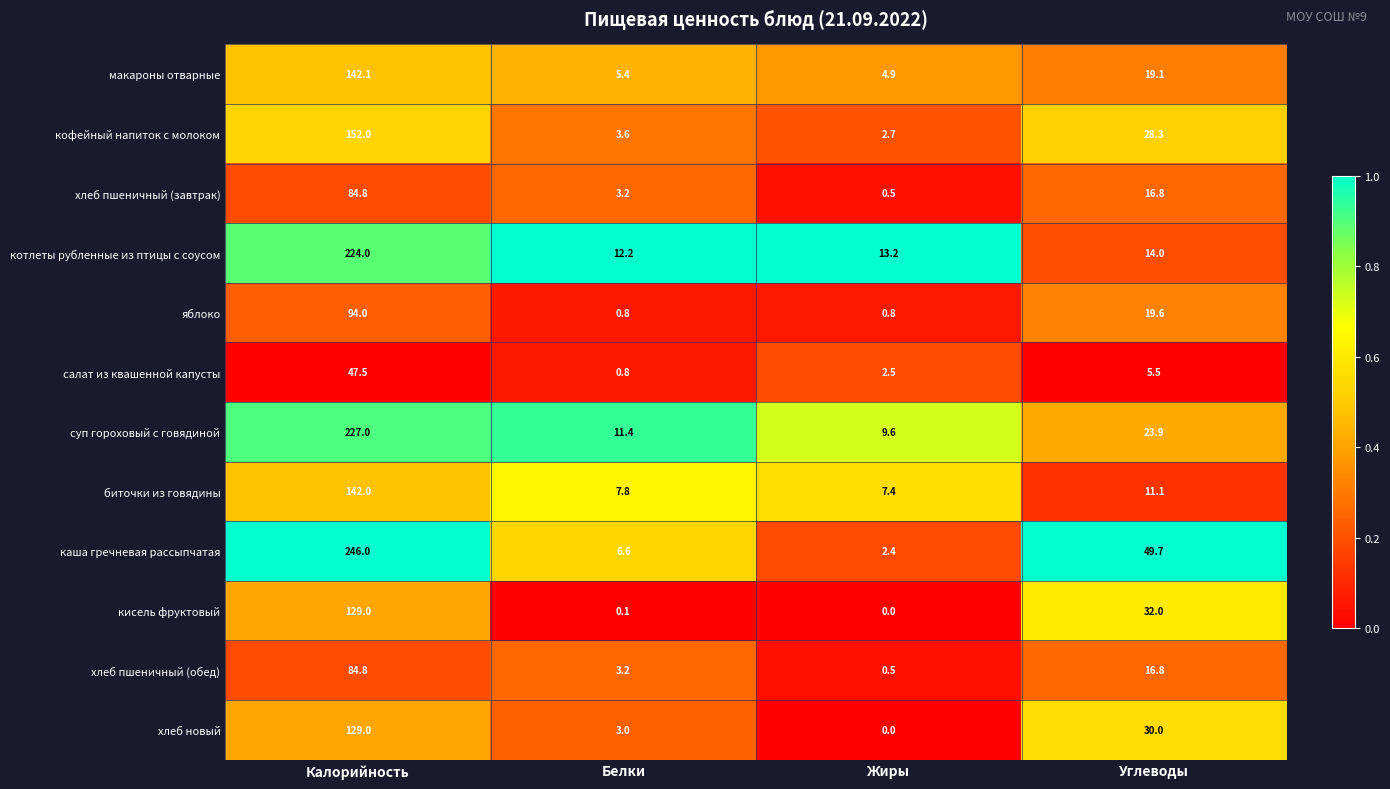

Which series has the largest total across all categories?

каша гречневая рассыпчатая